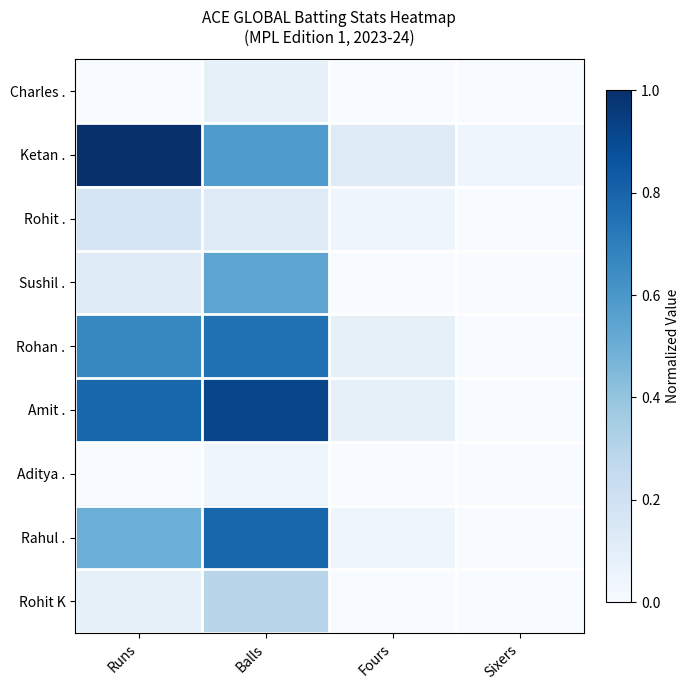

Between Runs and Sixers, which series saw the biggest shift?

Ketan .